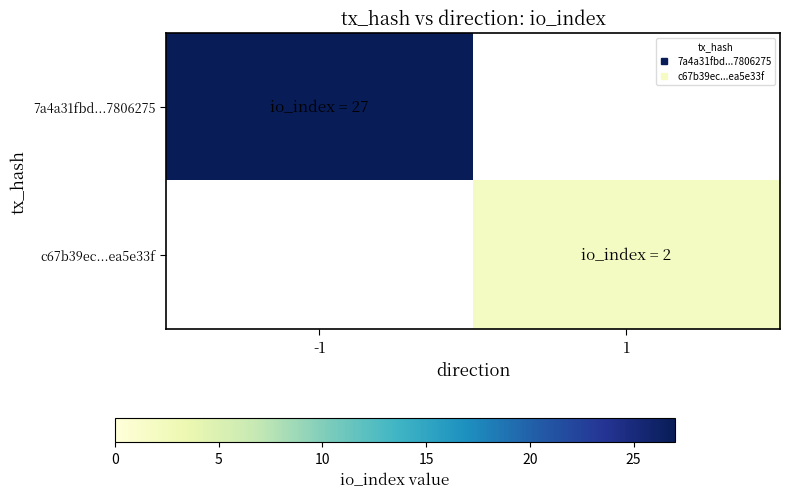

Which series has the largest range (max minus min)?

7a4a31fbd...7806275